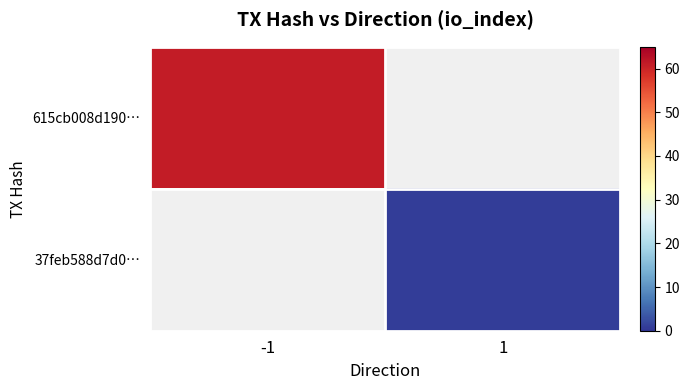

Is the value of 37feb588d7d0… at 1 greater than the value of 615cb008d190… at 1?

No